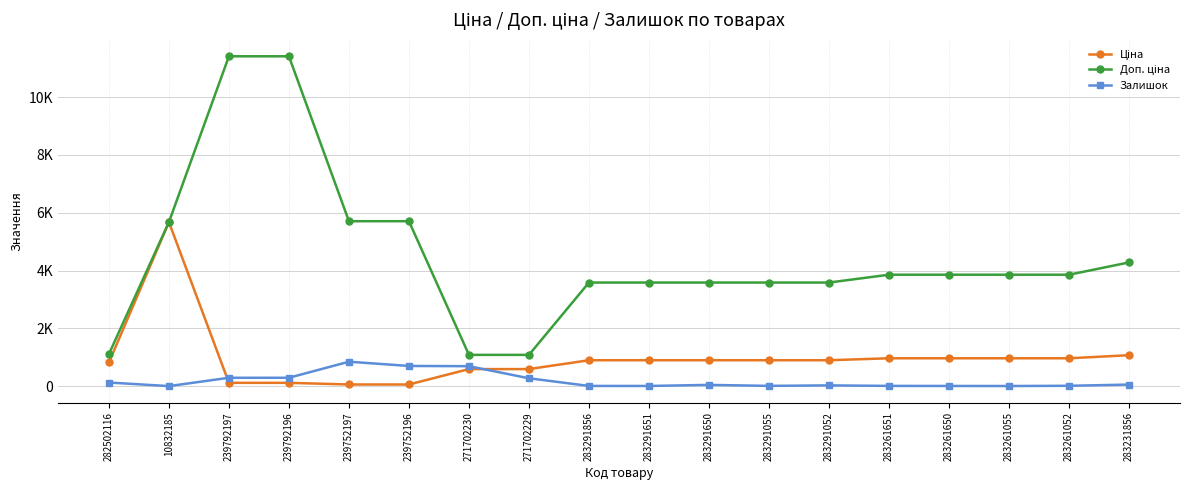

What is the difference between the second highest and second lowest values in the Залишок series?

694.0